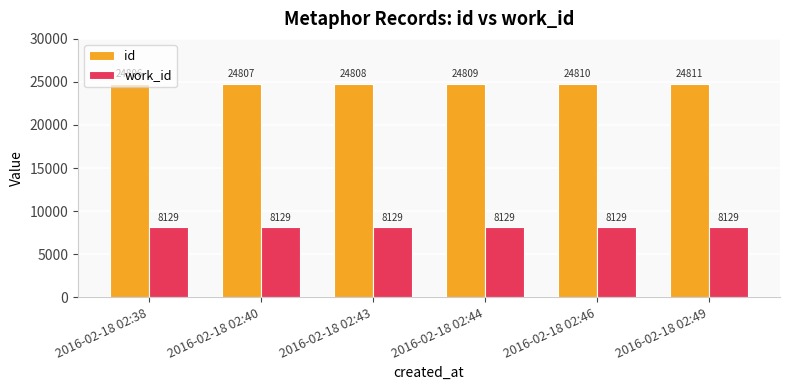

Which label corresponds to the largest value in the chart?

2016-02-18 02:49